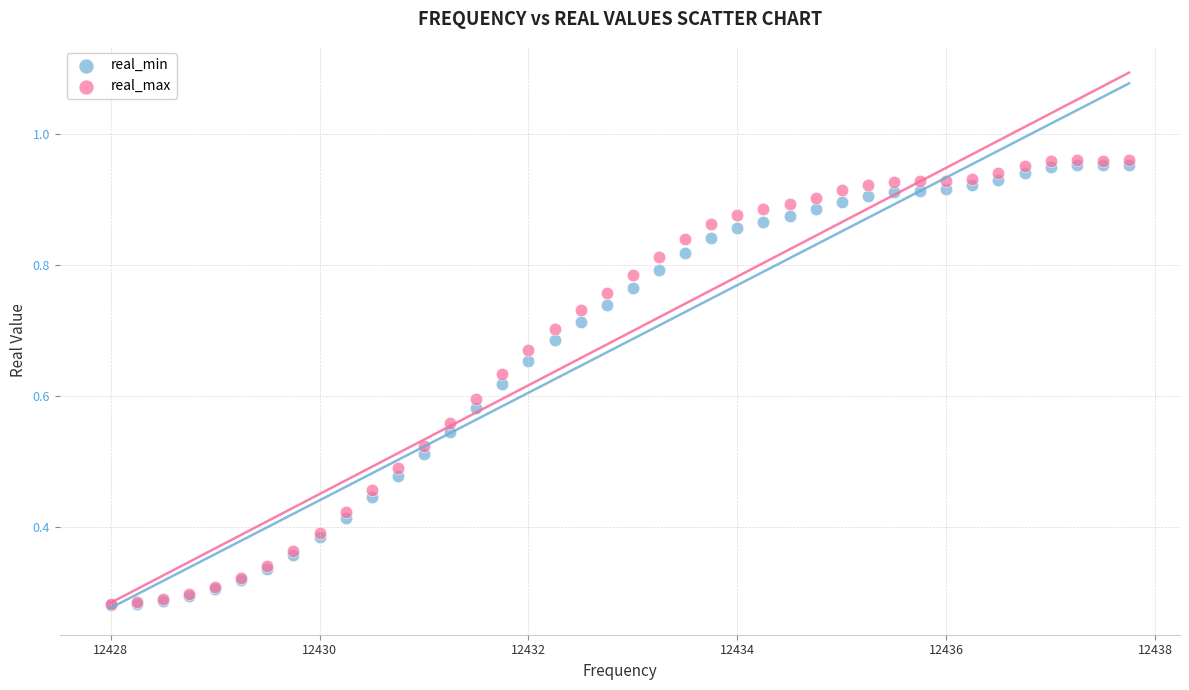

What are all the series names shown in the legend?

real_min, real_max